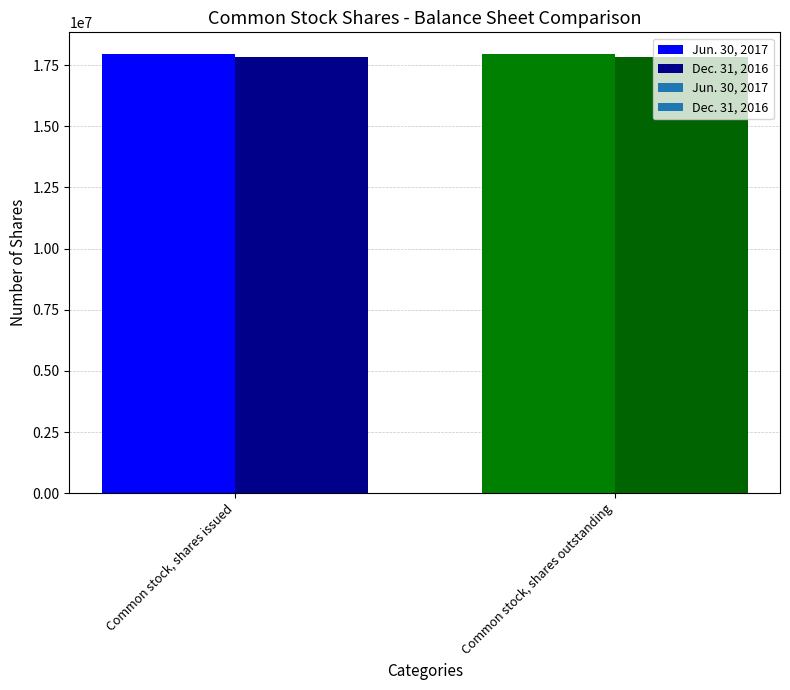

What is the sum of all Dec. 31, 2016 values?

35639076